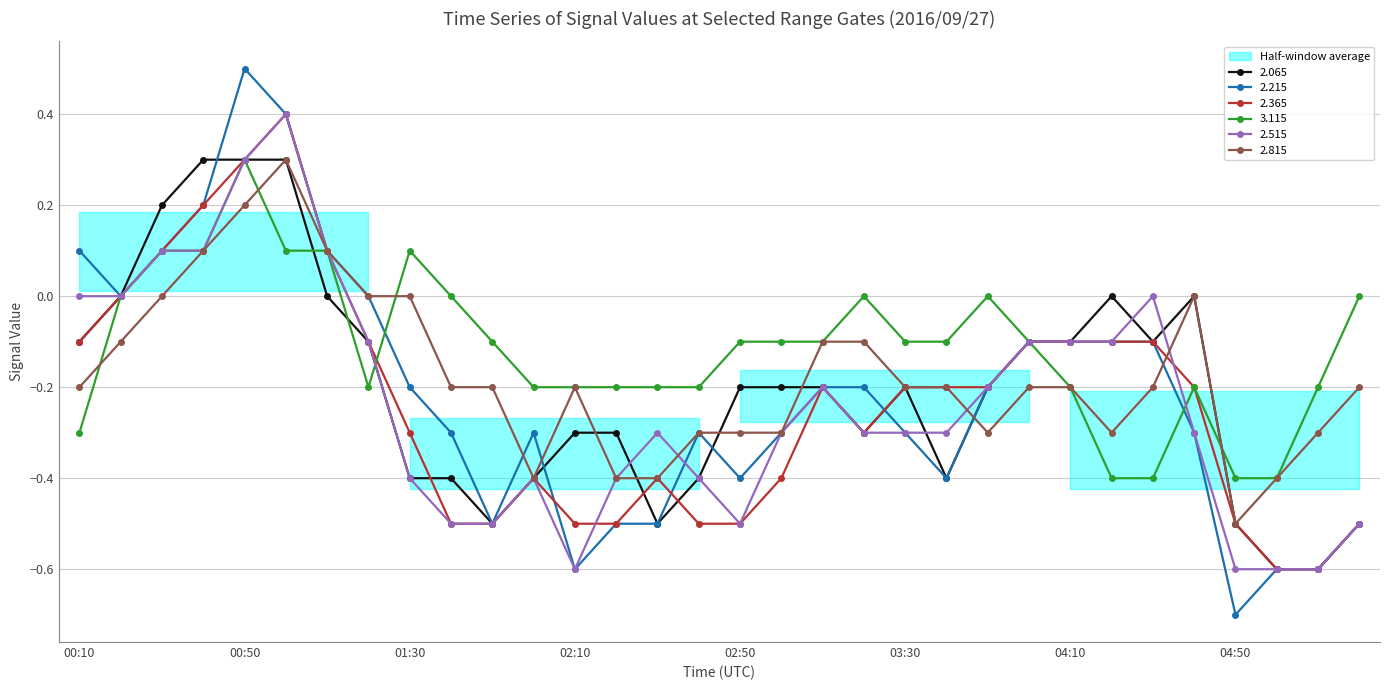

What is the difference between the maximum and minimum values in the 2.215 series?

1.2